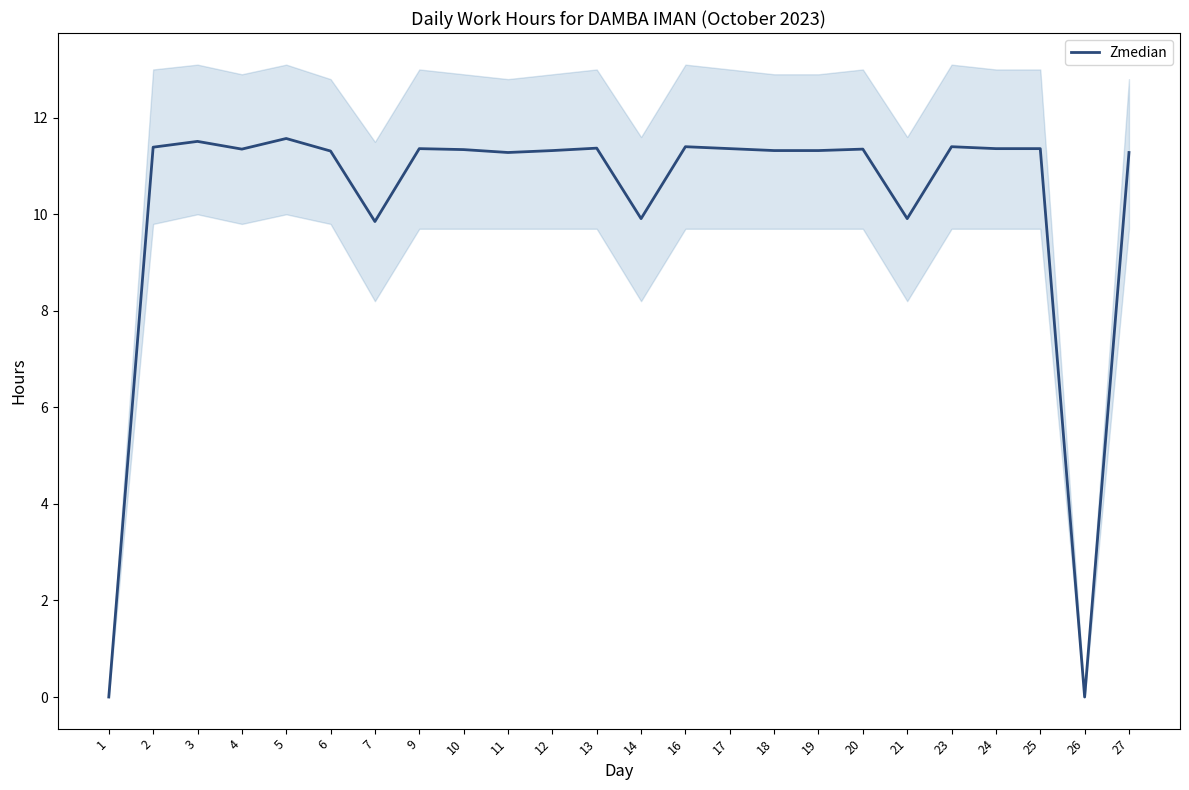

What is the change in value from 20 to 27?

-0.1